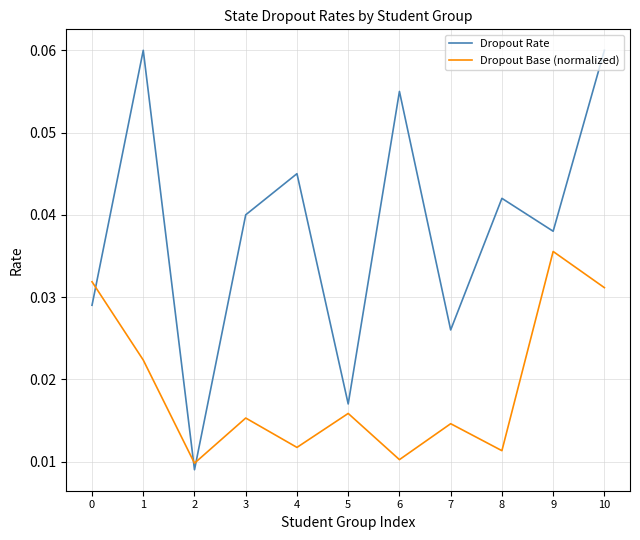

Is the value of Dropout Rate at 1 greater than the value of Dropout Base (normalized) at 9?

Yes